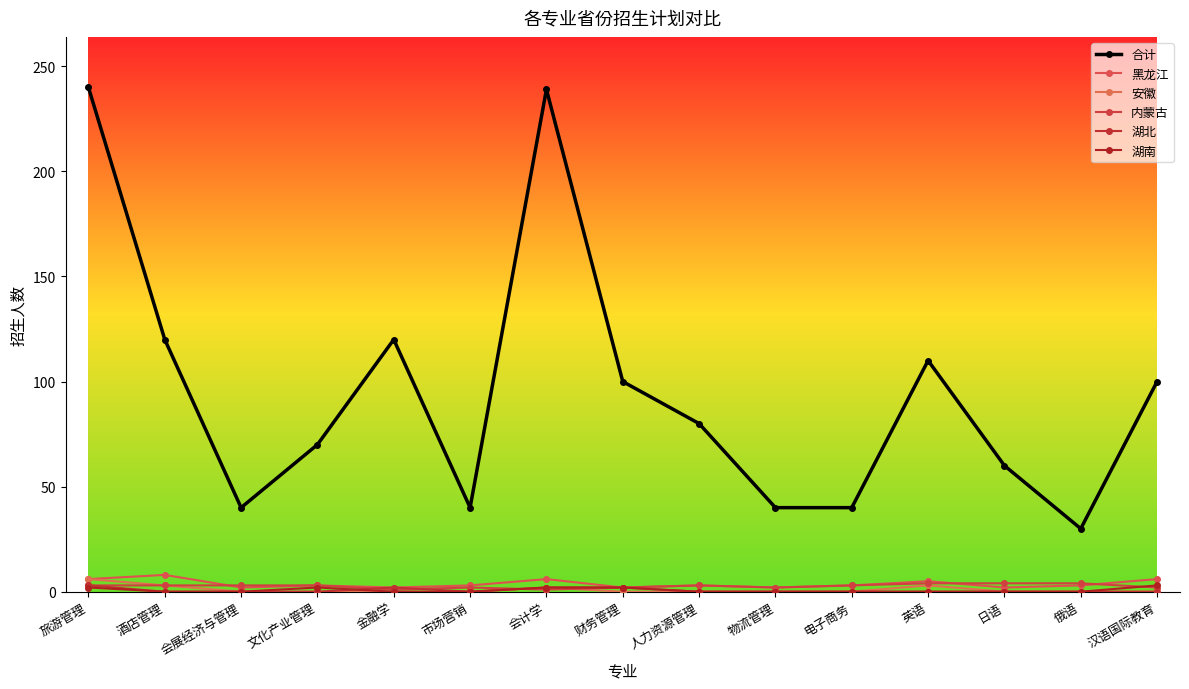

What position from the right is 电子商务?

5